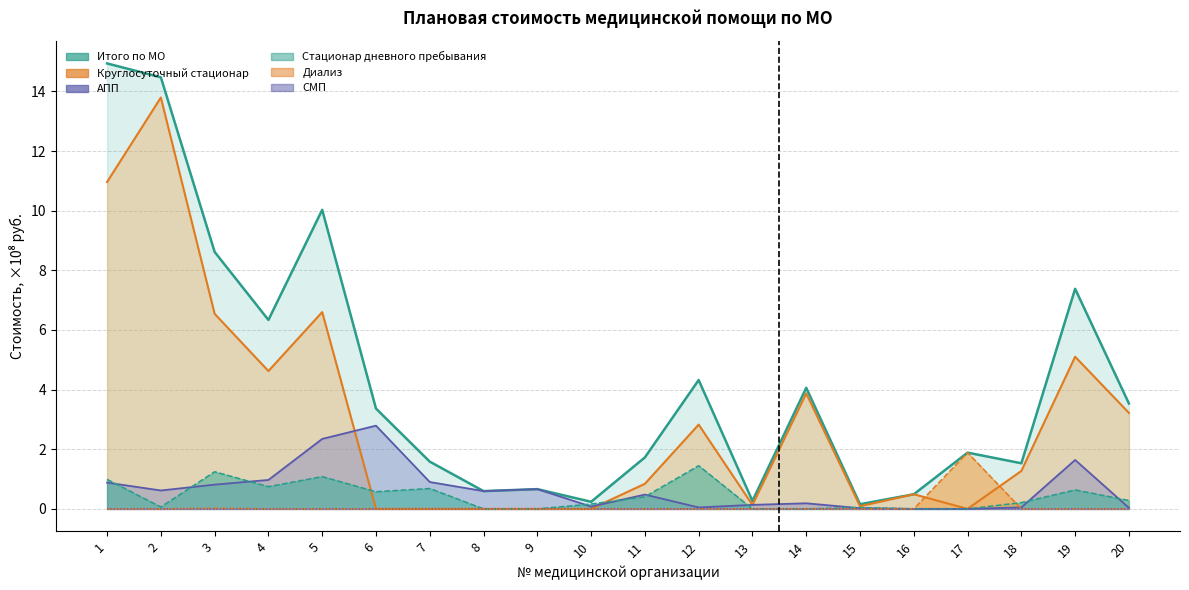

True or false: Диализ has more than 2 interior local peaks.

False